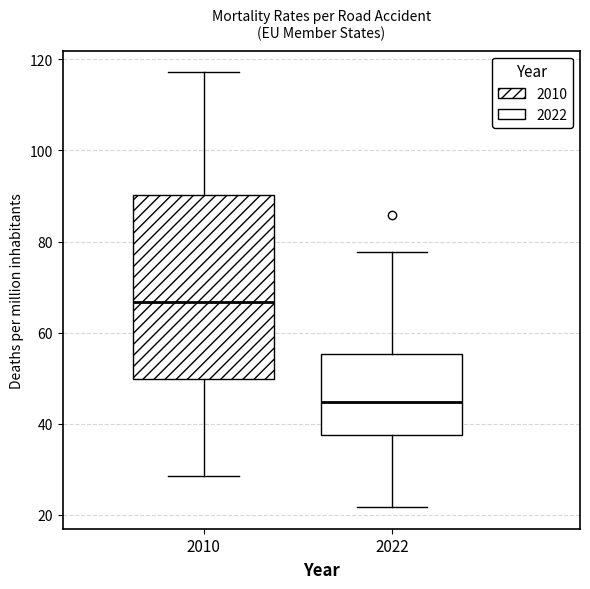

Comparing the boxes themselves (not the whiskers), which one is the tallest?

2010